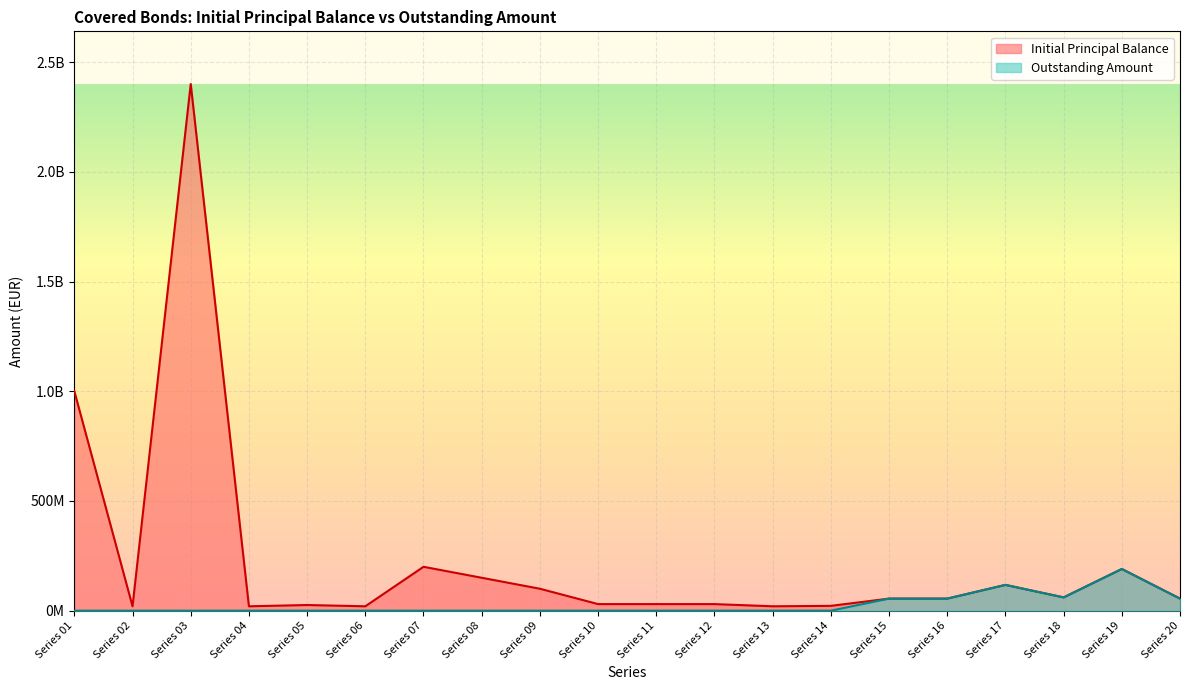

True or false: Initial Principal Balance has more than 0 interior local peaks.

True